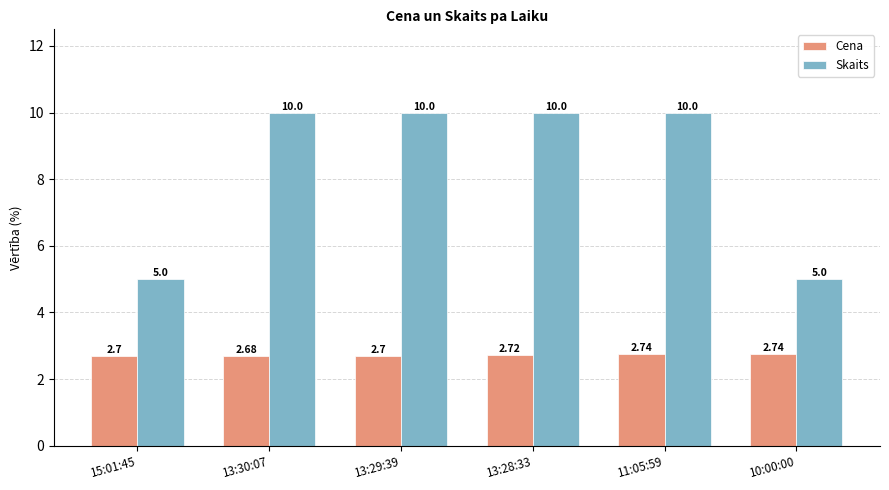

What is the sum of the Cena values at 15:01:45 and 13:30:07?

5.4